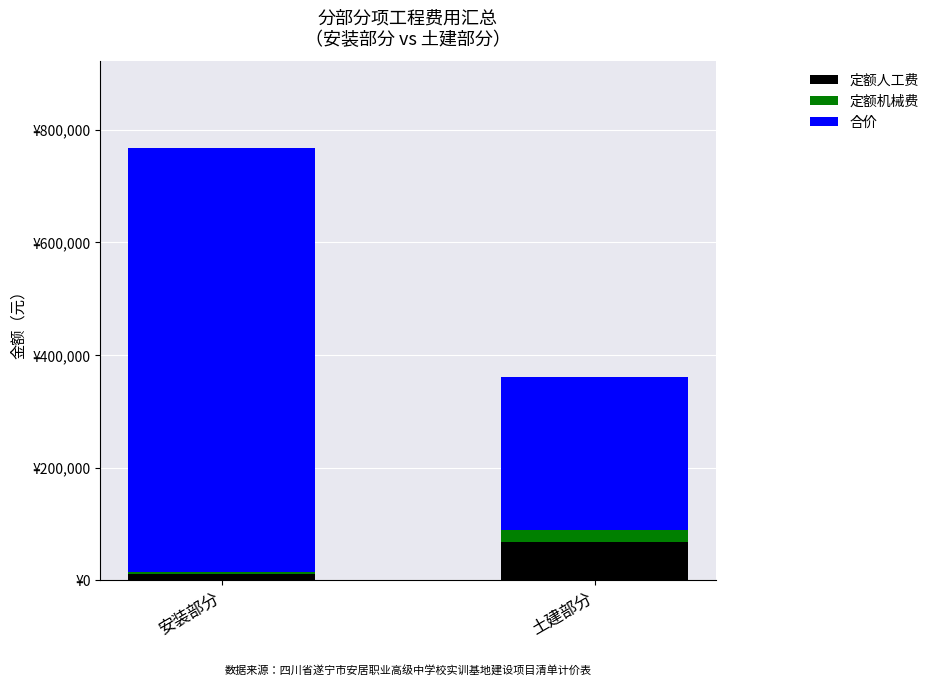

The 合价 series shows 271084.7 at 土建部分. True or false?

True